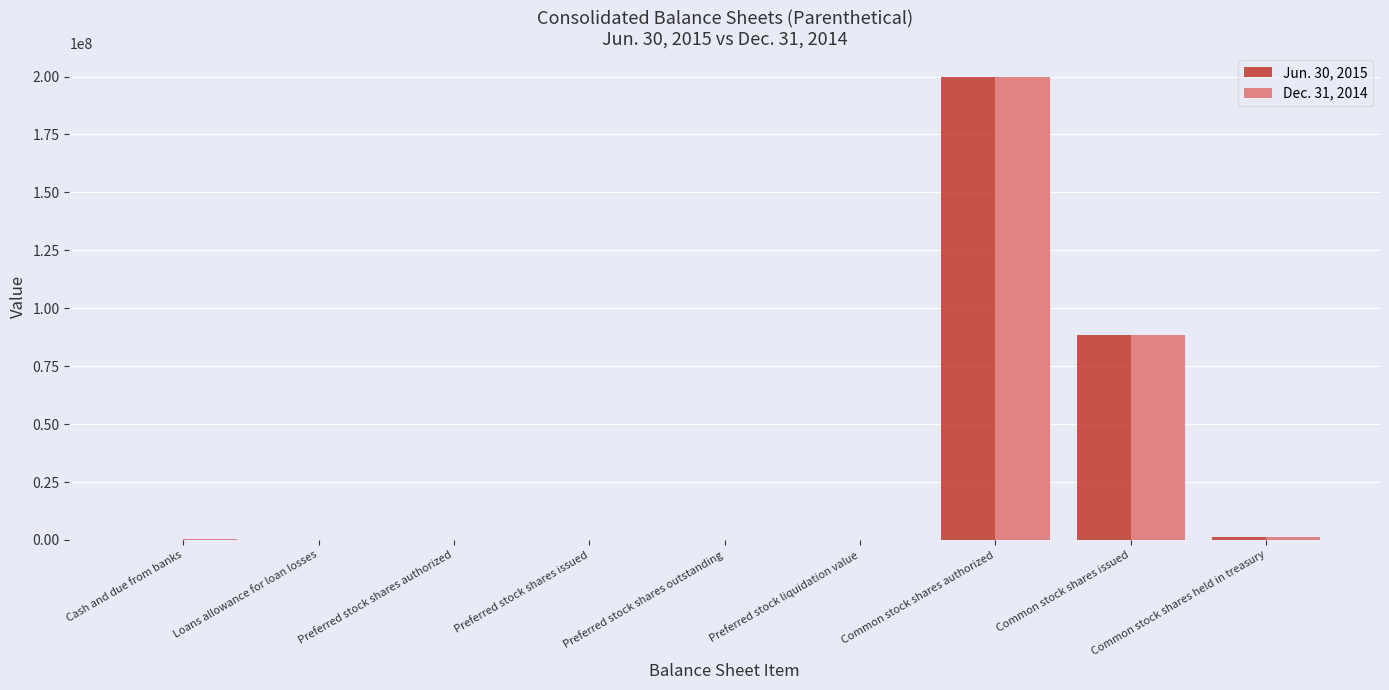

Which label corresponds to the largest value in the chart?

Common stock shares authorized